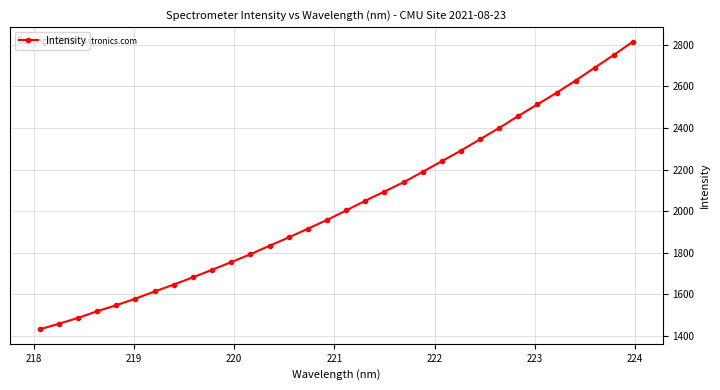

True or false: the data has more than 2 interior local peaks.

False